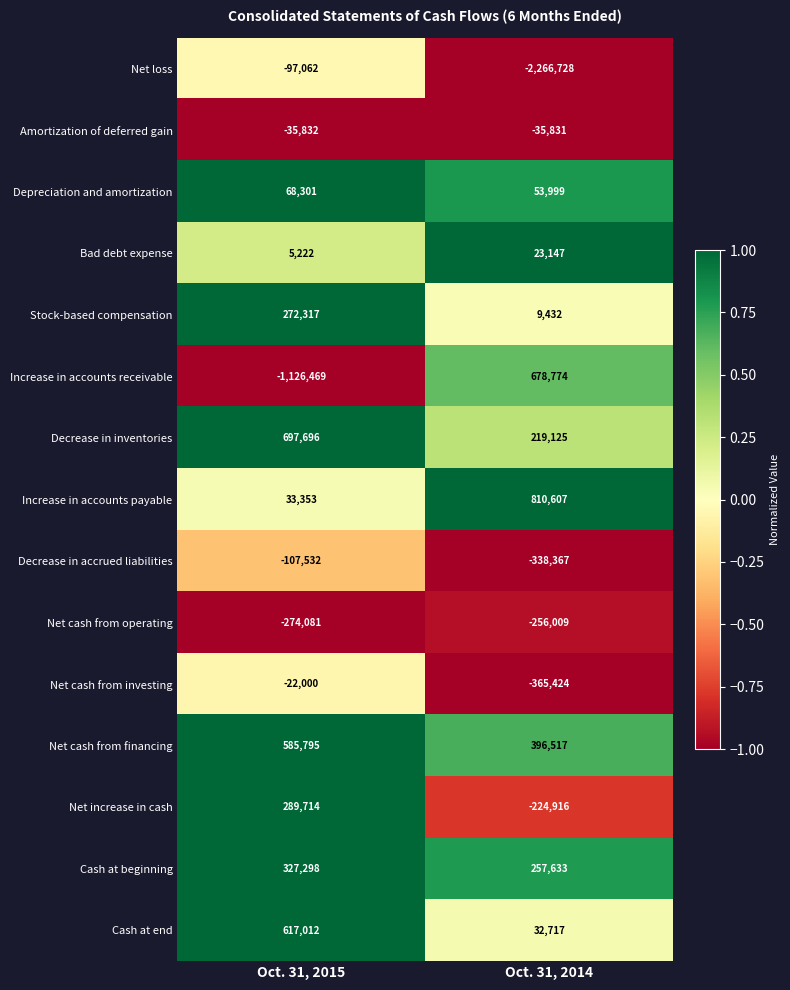

Which series has the largest total across all categories?

Net cash from financing